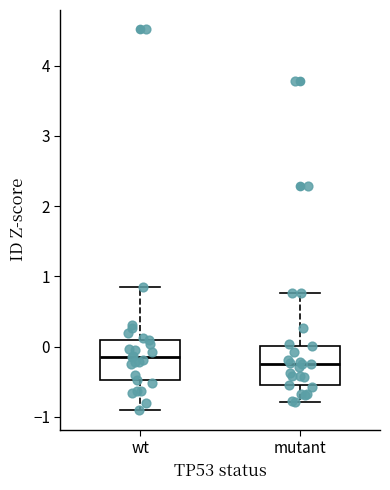

Reading left to right, transcribe this box plot: for each box, give where its median line is, the range the box spans, and where its two whiskers end, as read against the y-axis. The values are not printed on the chart, so give them approximately, as read against the axis.

wt: median -0.1, box -0.5 to 0.1, whiskers -0.9 to 0.8
mutant: median -0.2, box -0.5 to 0.0, whiskers -0.8 to 0.8